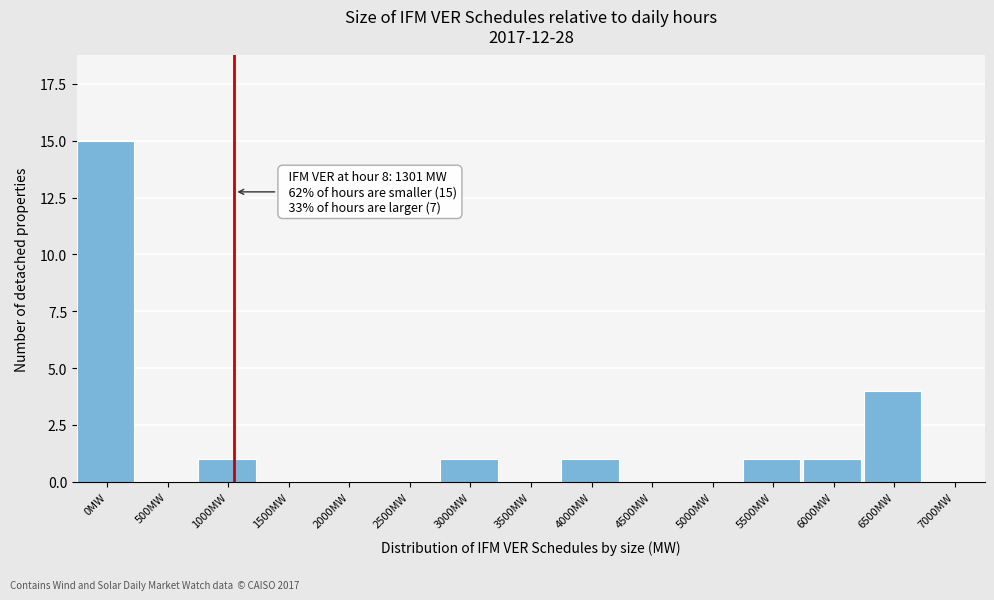

Reading left to right, list all the values displayed in this chart.

0MW=15	500MW=0	1000MW=1	1500MW=0	2000MW=0	2500MW=0	3000MW=1	3500MW=0	4000MW=1	4500MW=0	5000MW=0	5500MW=1	6000MW=1	6500MW=4	7000MW=0